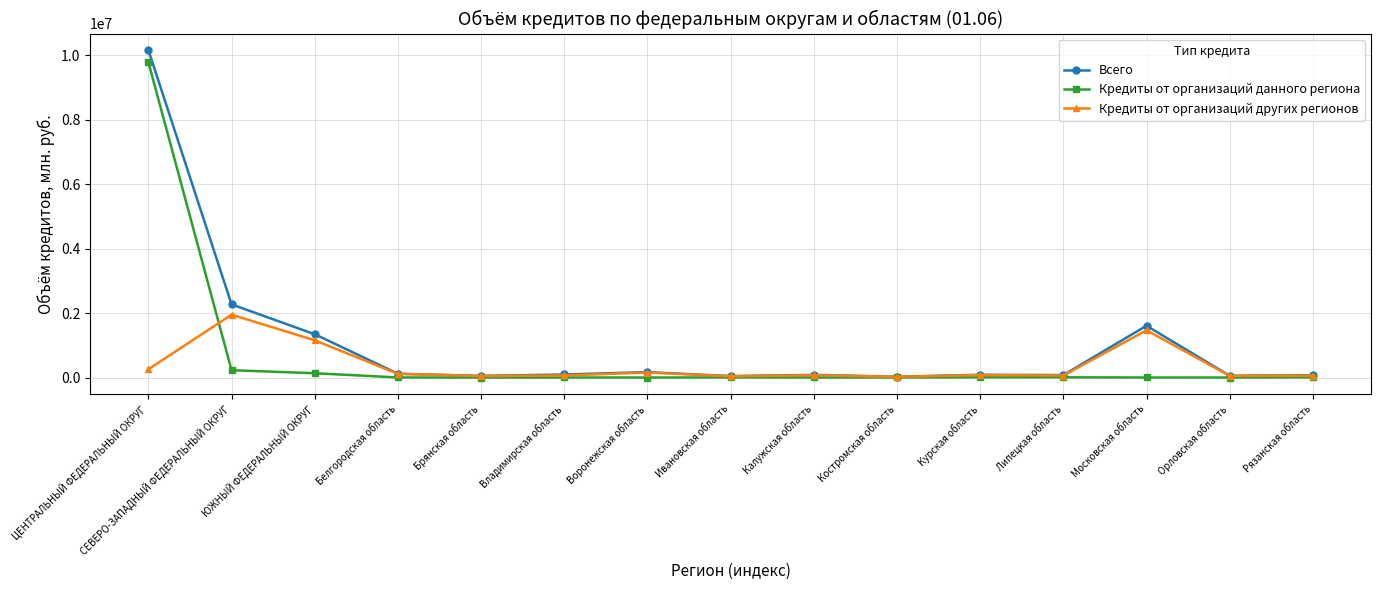

The value of Кредиты от организаций других регионов at Московская область is 1466138. True or false?

True